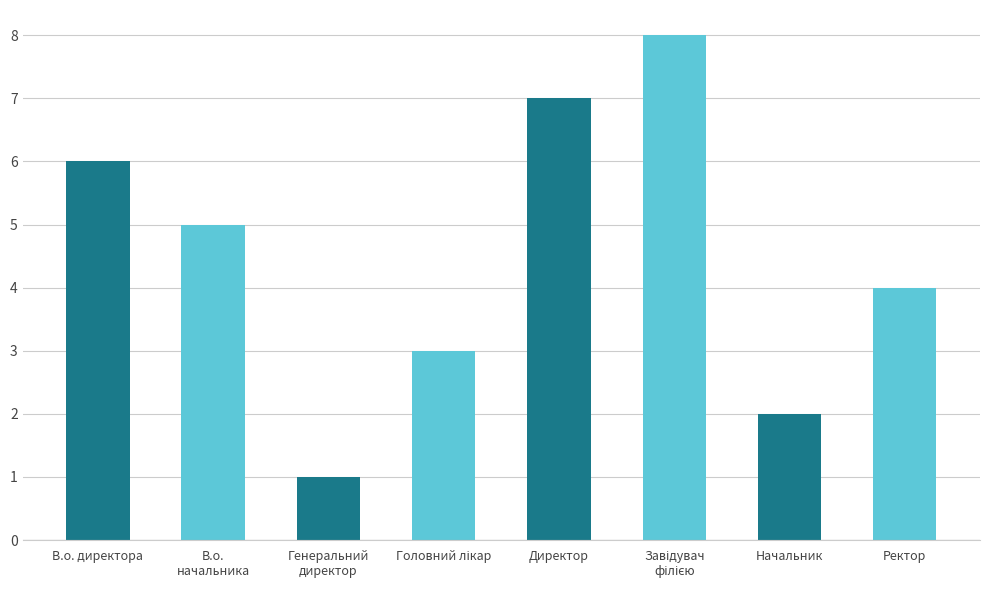

What is the label of the 5th bar from the left?

Директор